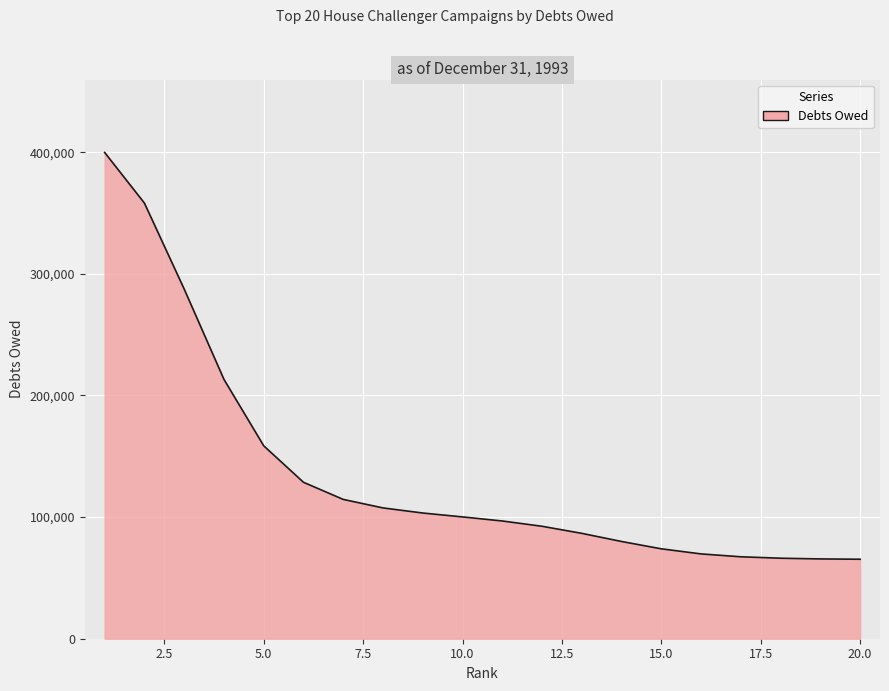

What is the difference between the maximum and minimum values?

334396.2